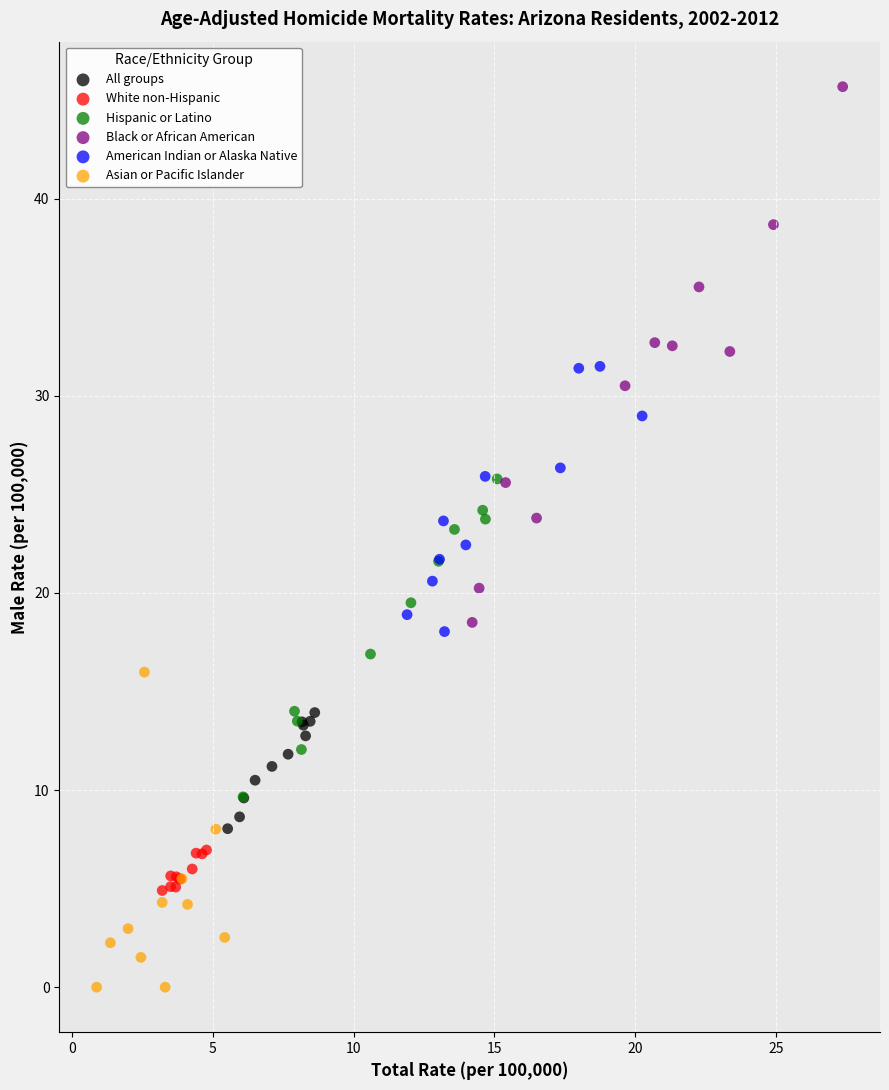

Which series reaches the minimum Y coordinate?

Asian or Pacific Islander